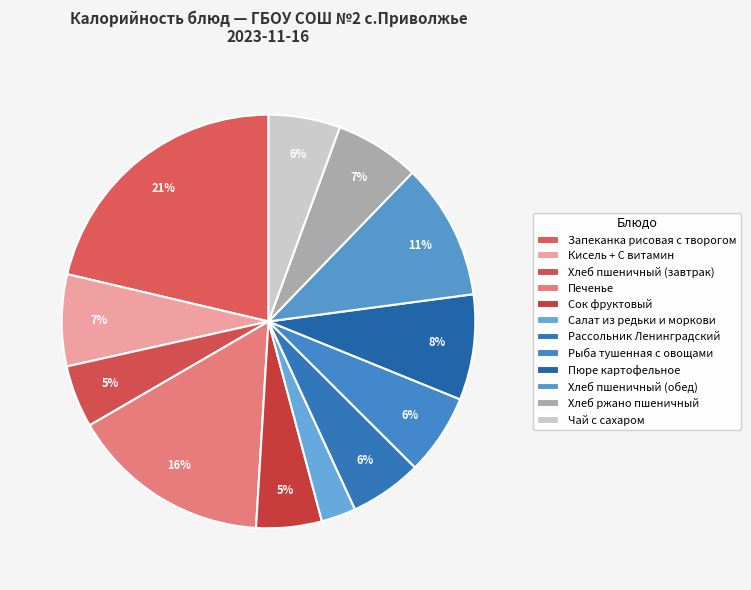

To the nearest percent, what portion does Пюре картофельное represent?

8%